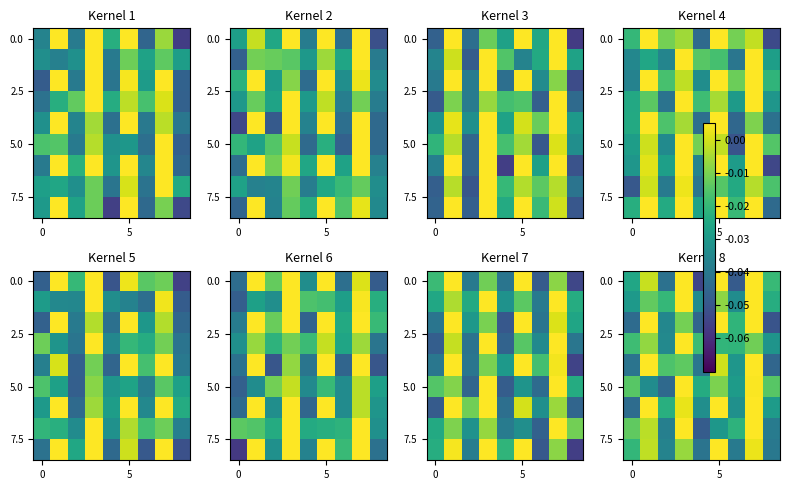

How many series are shown in this chart?

9